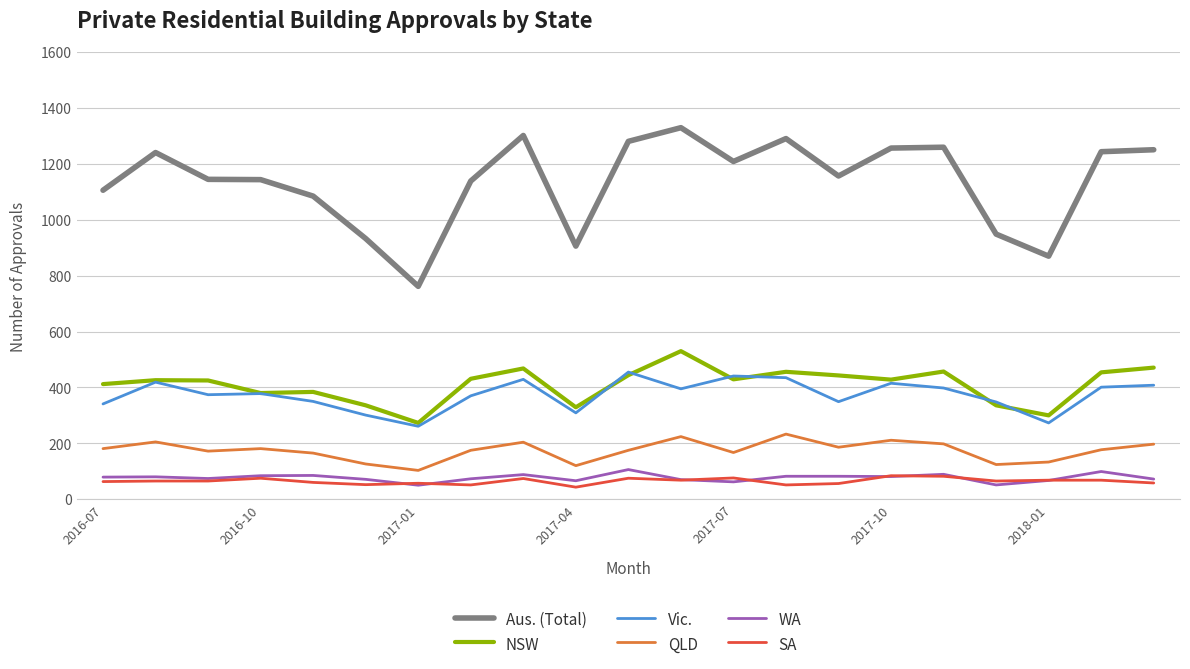

What is the maximum value for Aus. (Total)?

1330